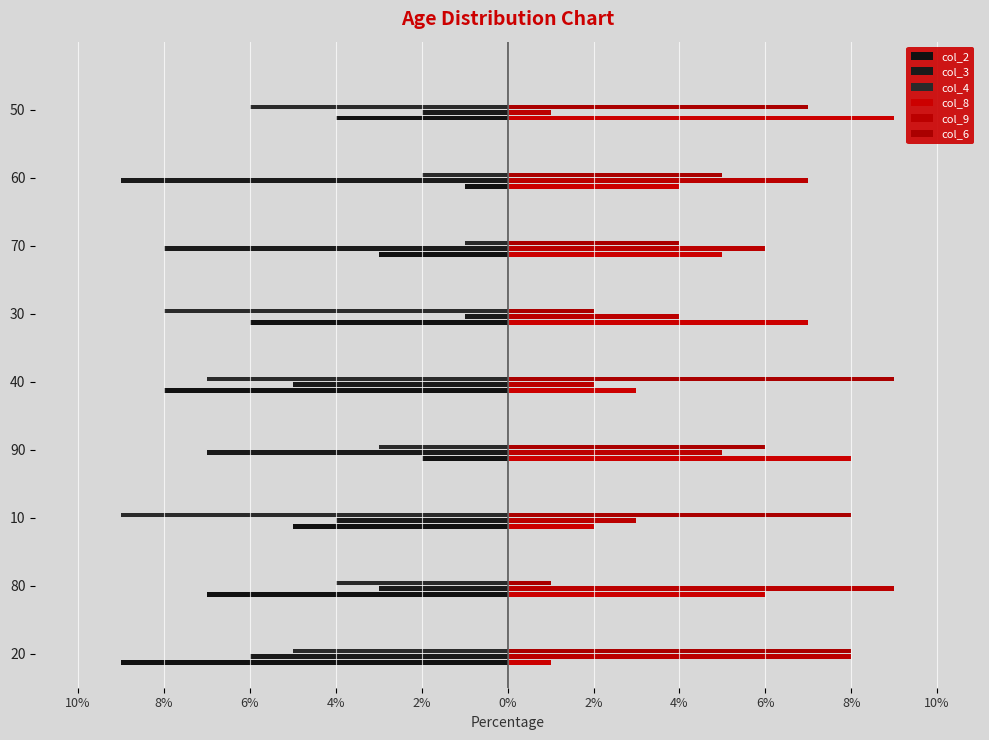

What are all the series names shown in the legend?

col_2, col_3, col_4, col_8, col_9, col_6